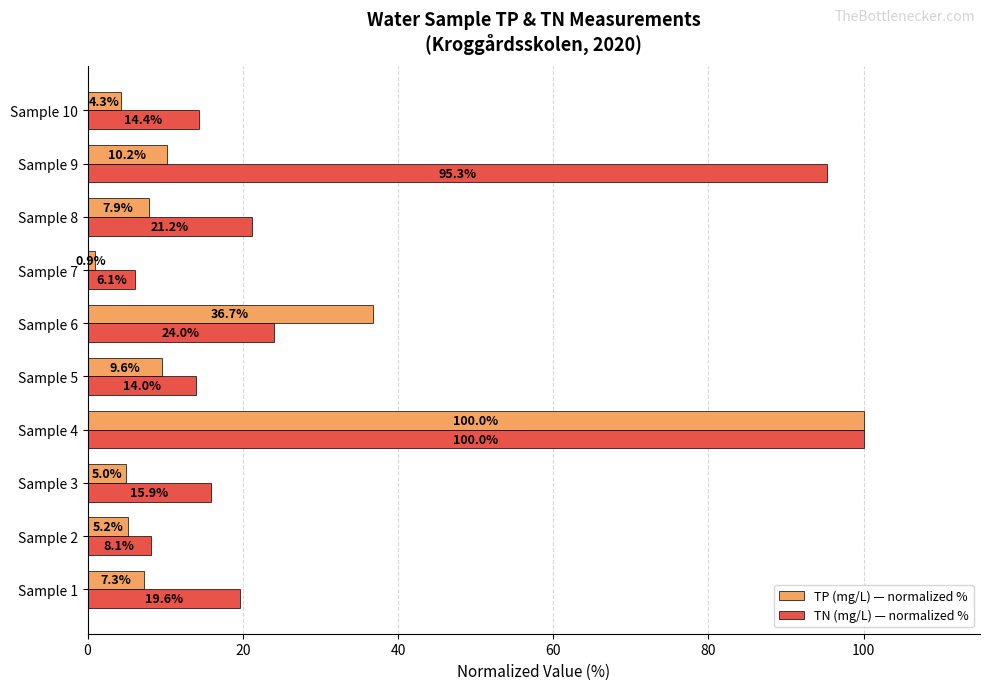

At which category does the chart reach its peak across all series?

Sample 4